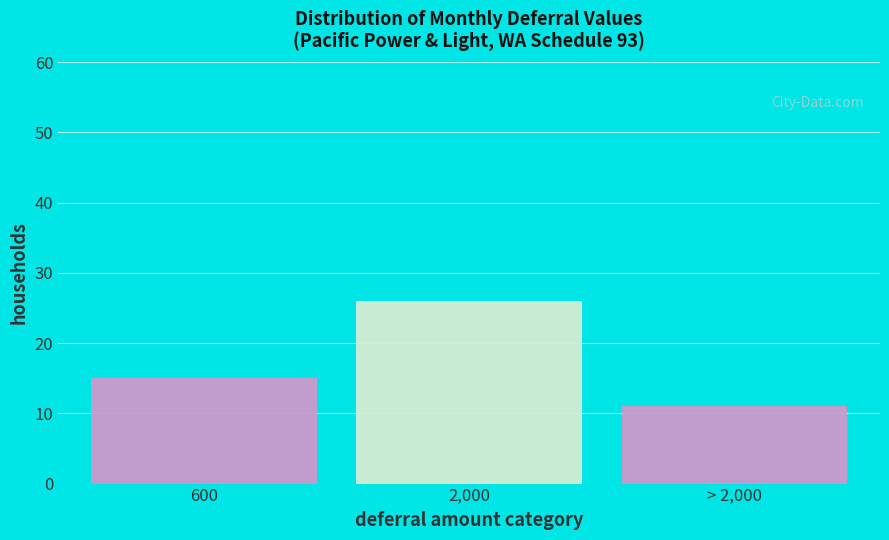

Reading left to right, transcribe all the data shown in this chart.

15	26	11